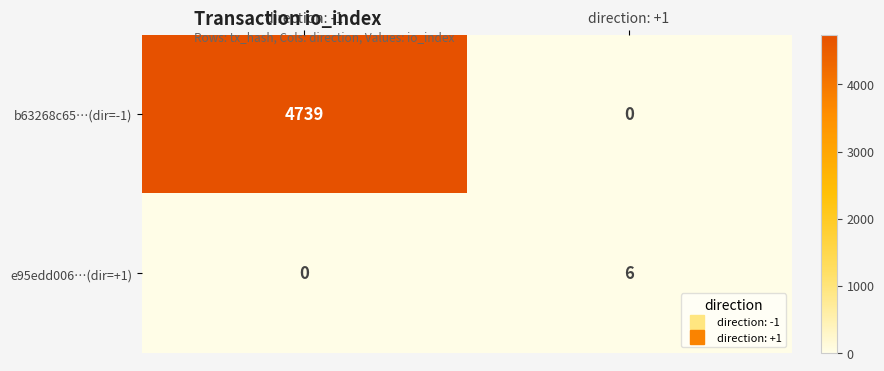

How many categories are shown in the chart?

2